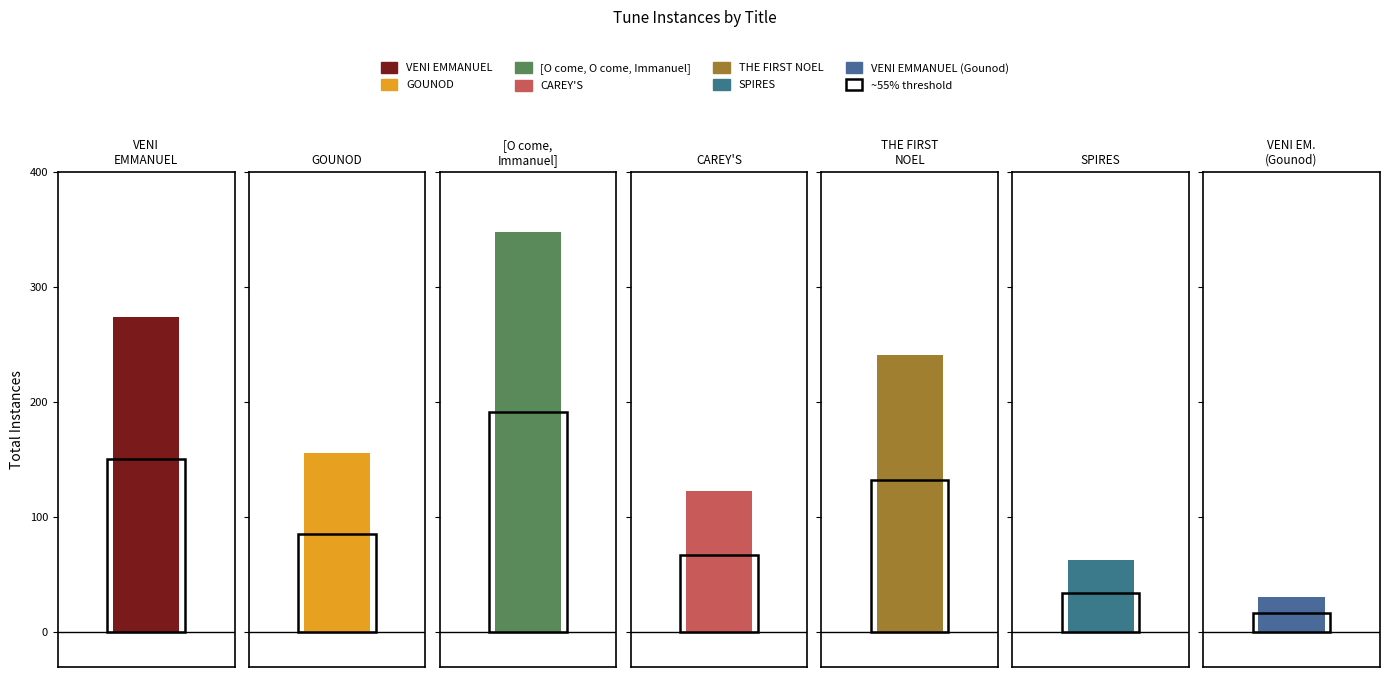

What is the label of the 3rd bar from the left?

[O come, O come, Immanuel]